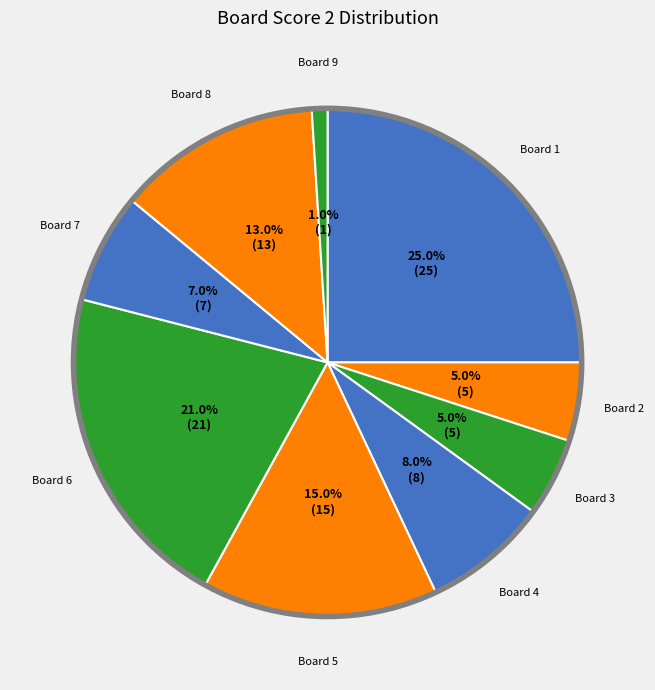

Is there a majority slice in this chart?

No